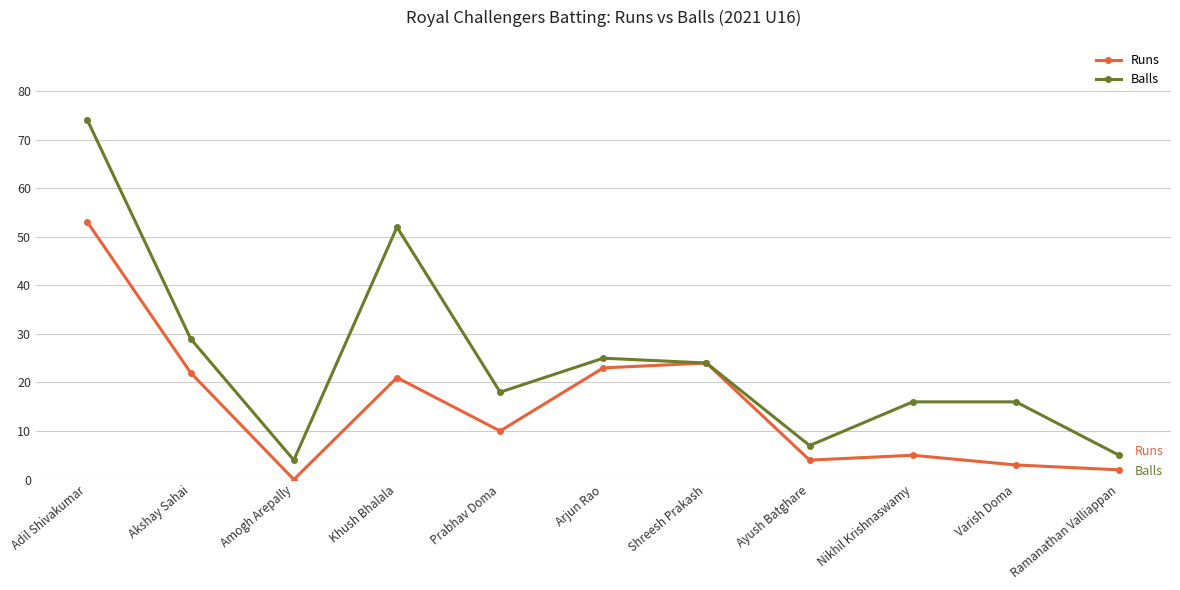

What is the difference between the highest and lowest values at Amogh Arepally?

4